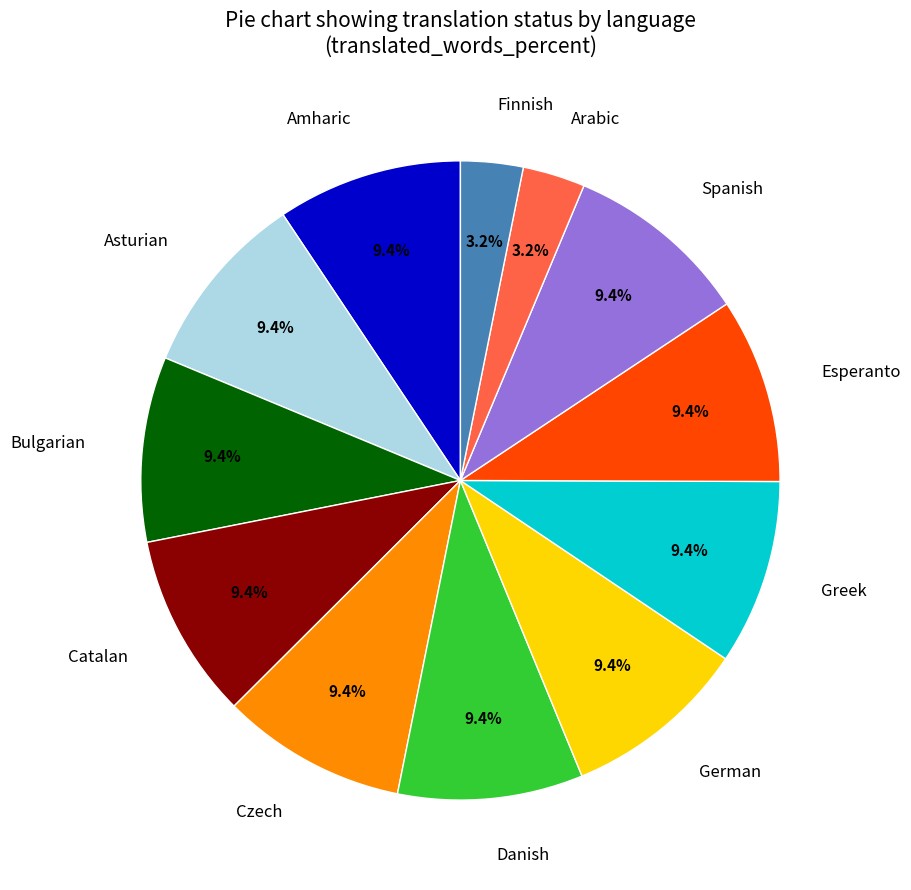

What percentage is NOT represented by Bulgarian?

90.6%